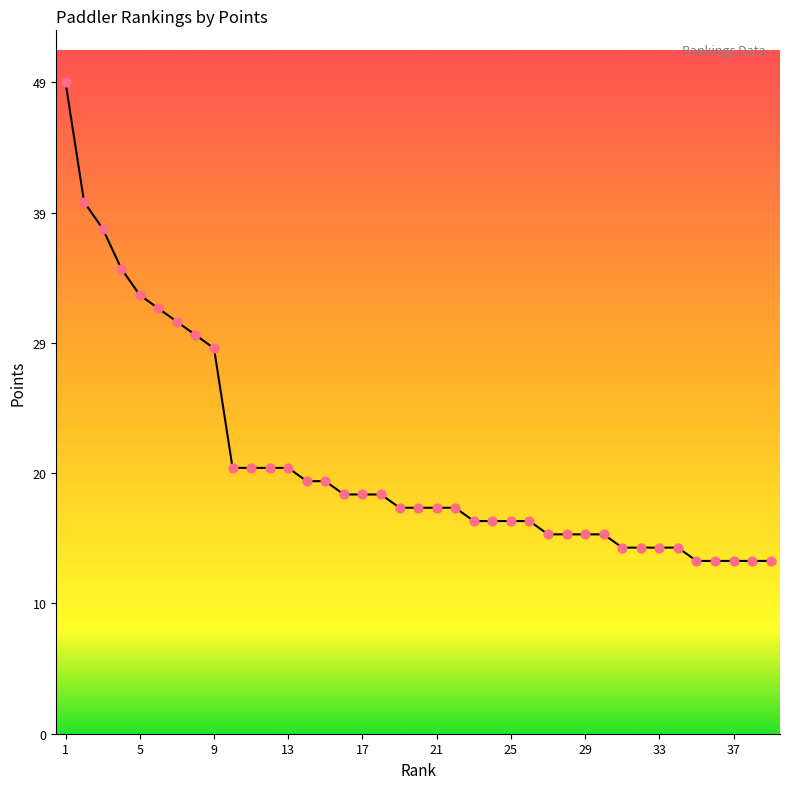

What is the smallest value displayed?

13